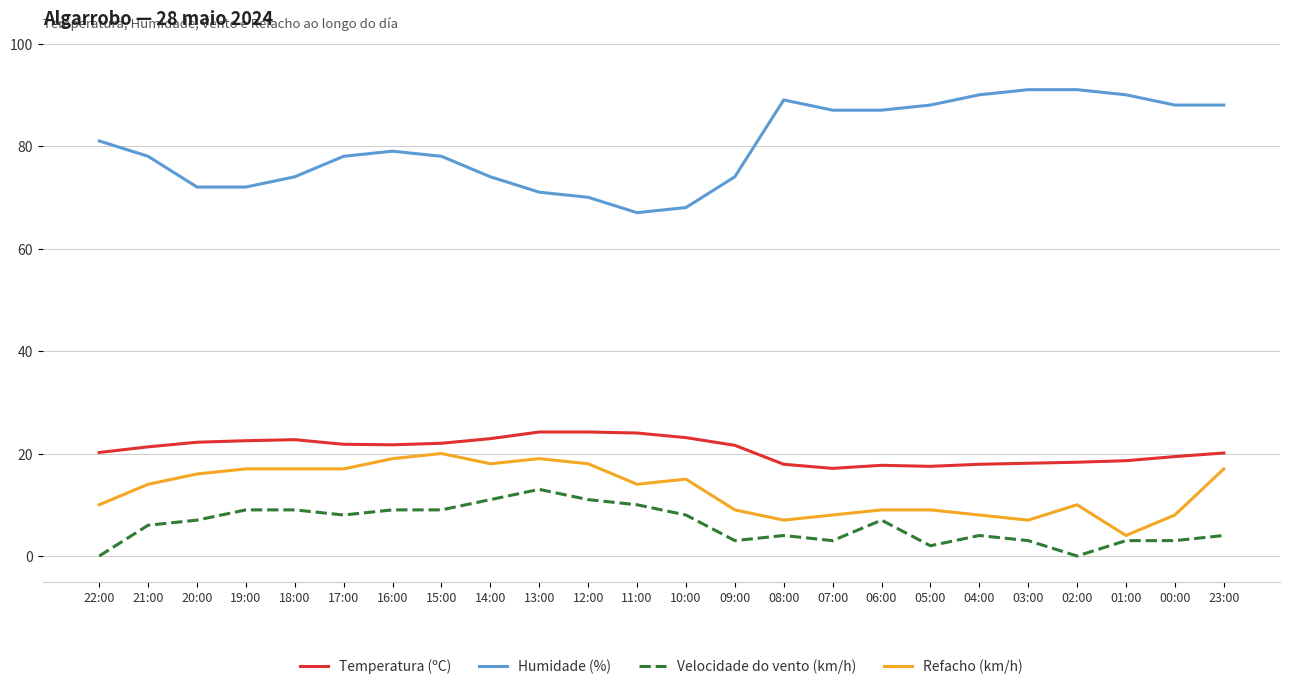

Which series has the largest range (max minus min)?

Humidade (%)